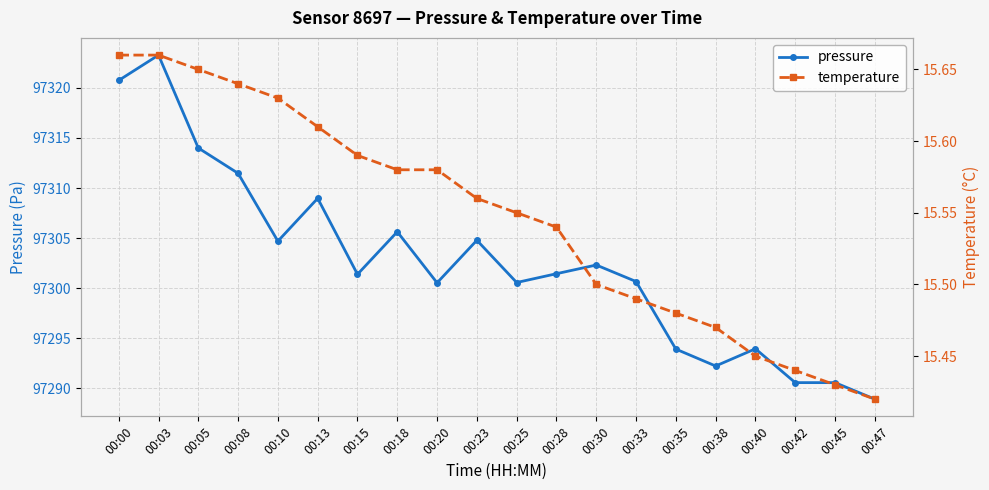

True or false: temperature and pressure intersect in this chart.

False